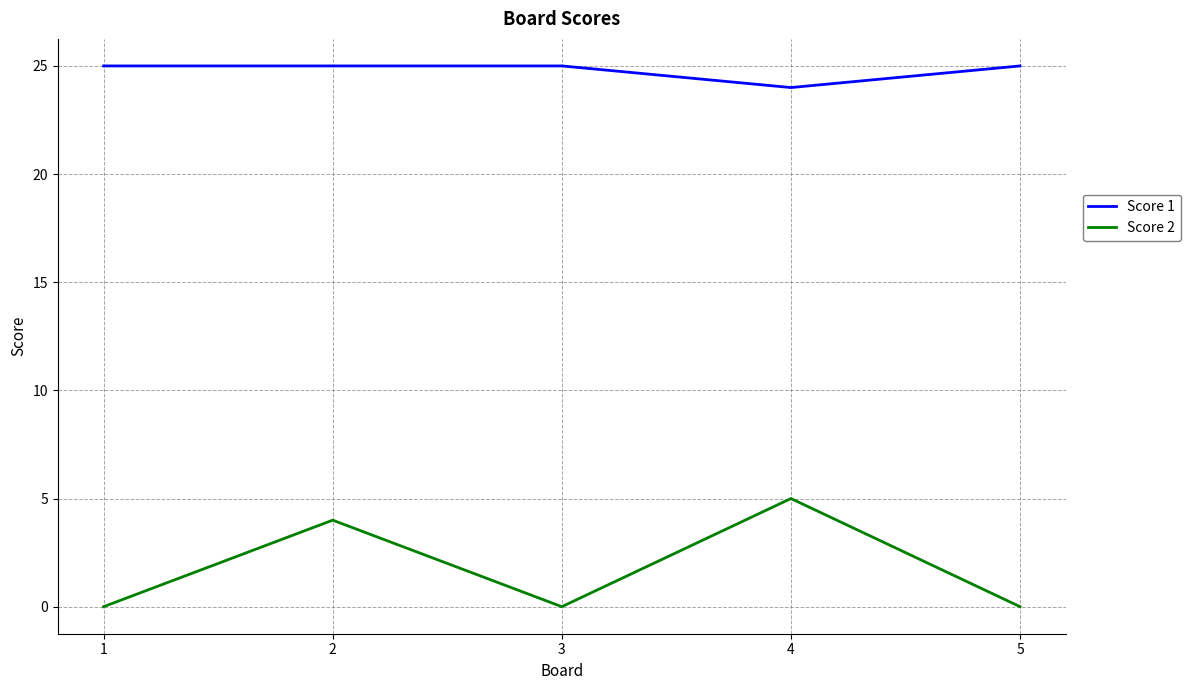

At how many categories does at least one series exceed 1?

5